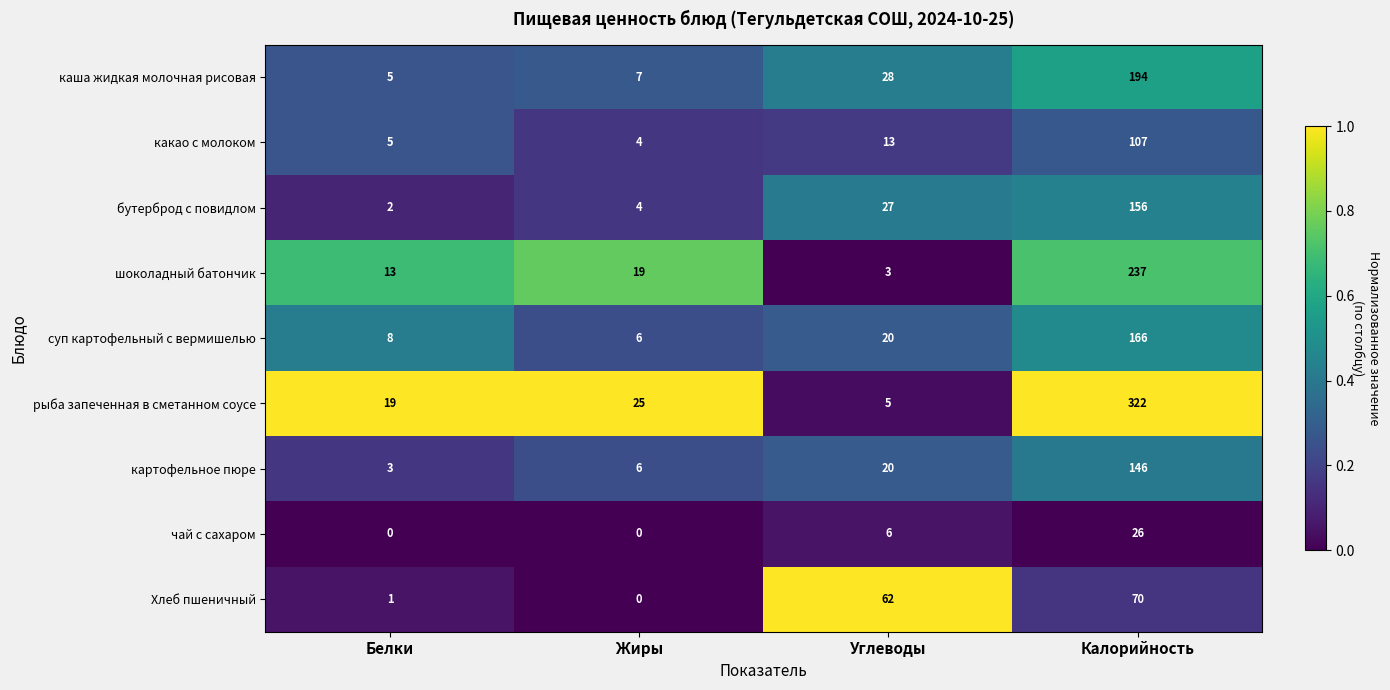

Is it true that Хлеб пшеничный equals 1 at Белки?

True